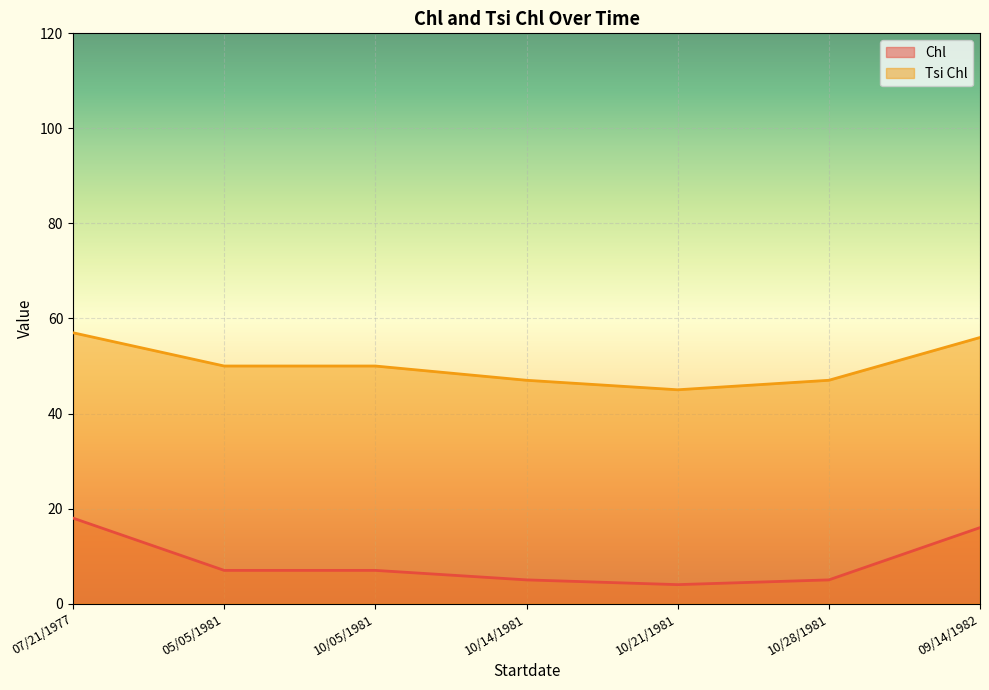

Reading left to right, list all the values displayed in this chart.

Chl: 07/21/1977=18	05/05/1981=7	10/05/1981=7	10/14/1981=5	10/21/1981=4	10/28/1981=5	09/14/1982=16
Tsi Chl: 07/21/1977=57	05/05/1981=50	10/05/1981=50	10/14/1981=47	10/21/1981=45	10/28/1981=47	09/14/1982=56